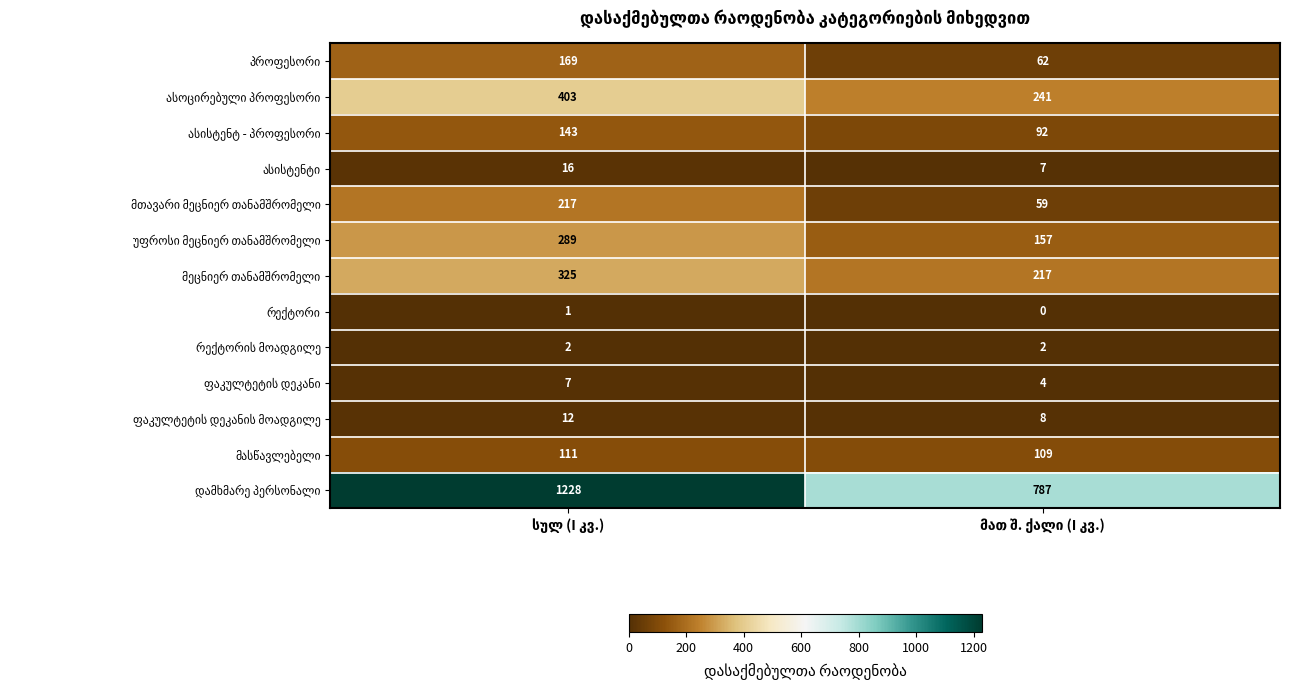

How many distinct data groups are displayed?

13